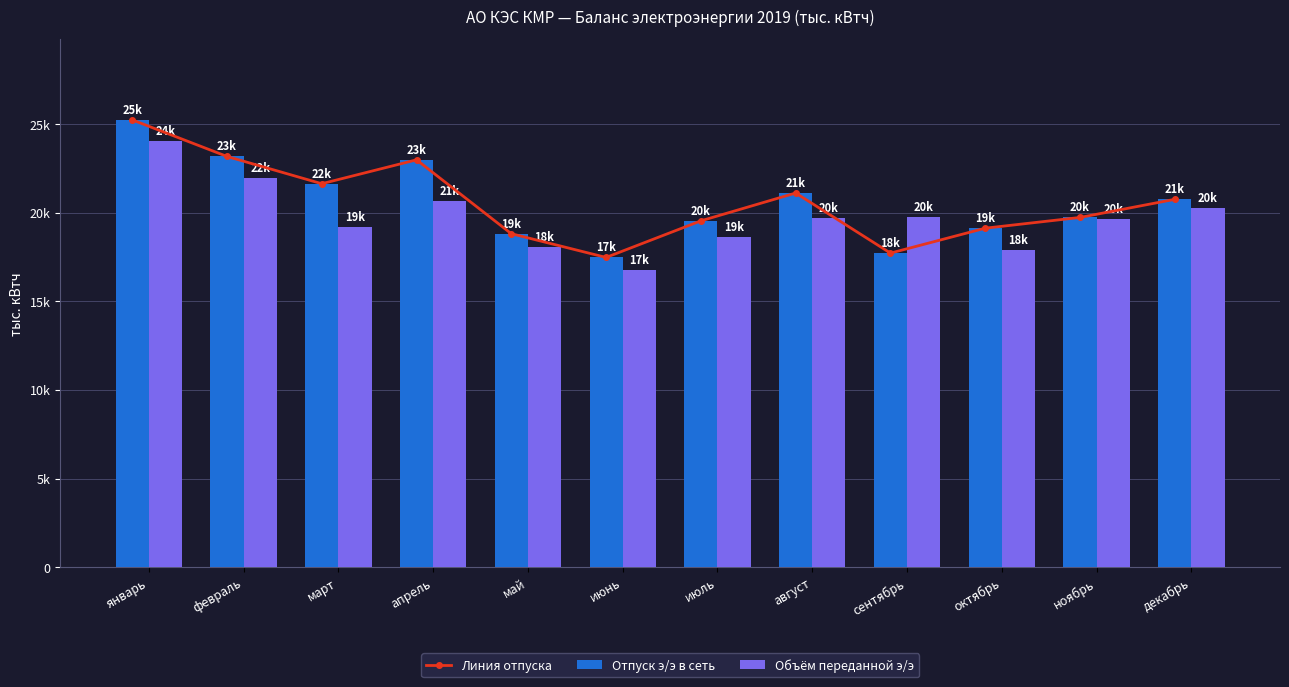

What is the sum of all Линия отпуска values?

247365.6